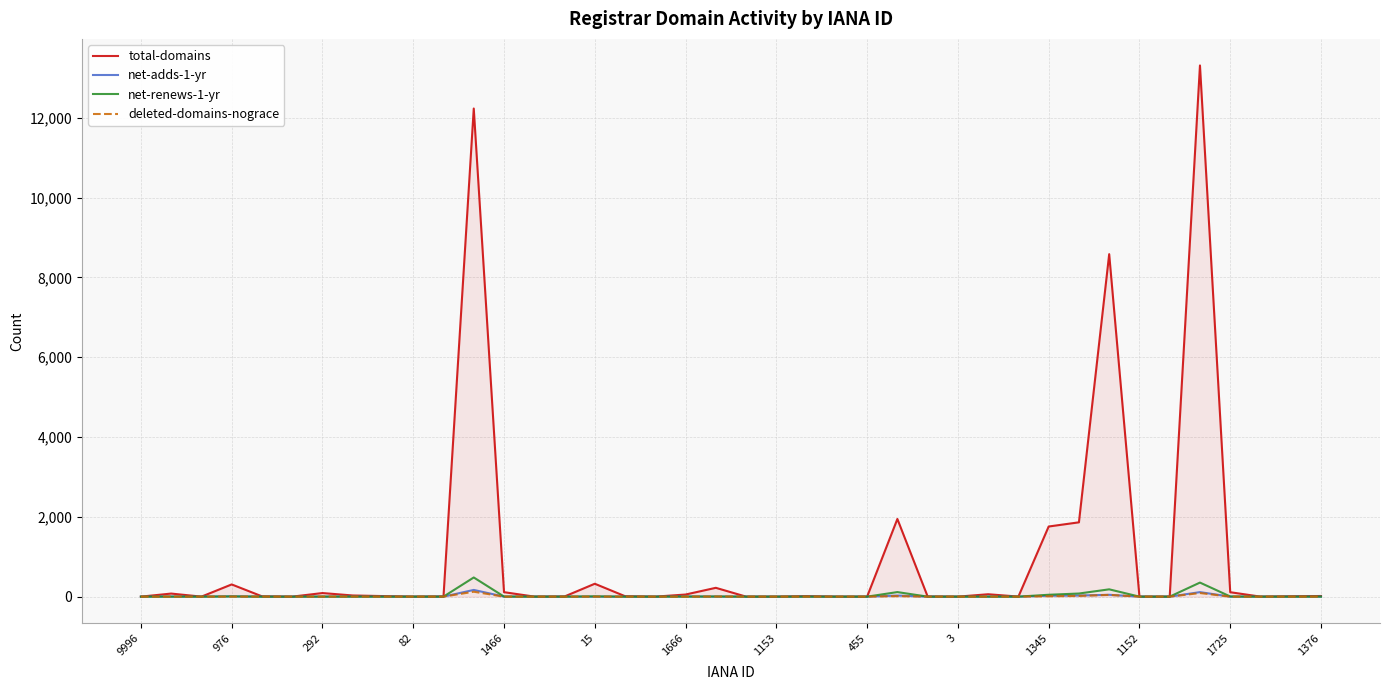

True or false: total-domains has more than 1 interior local peaks.

True